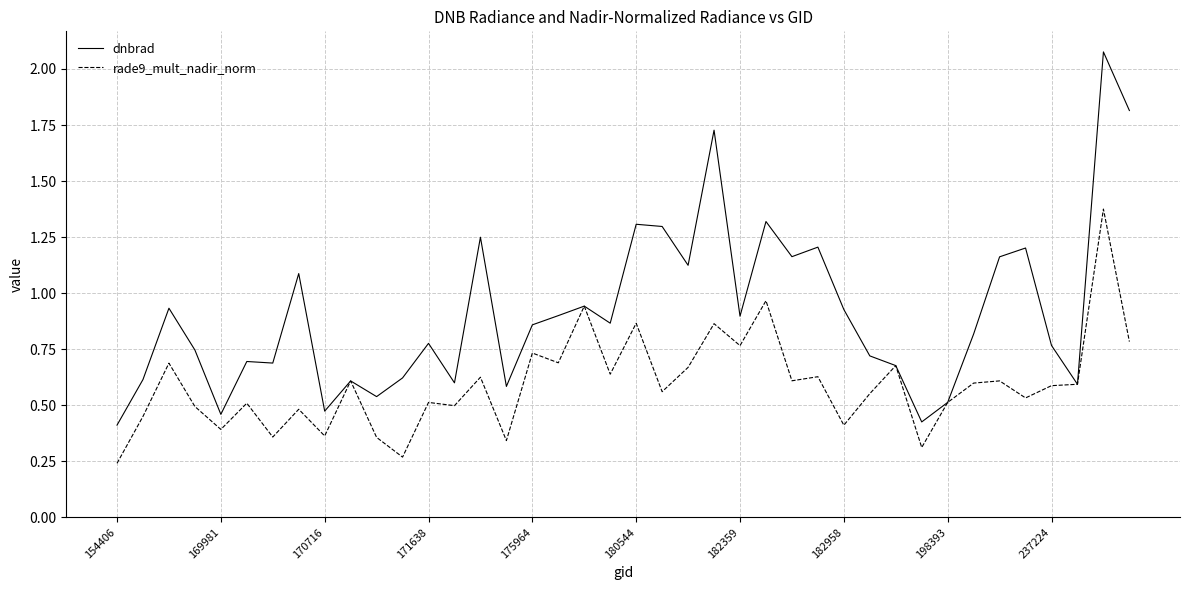

Which series has the largest total across all categories?

dnbrad